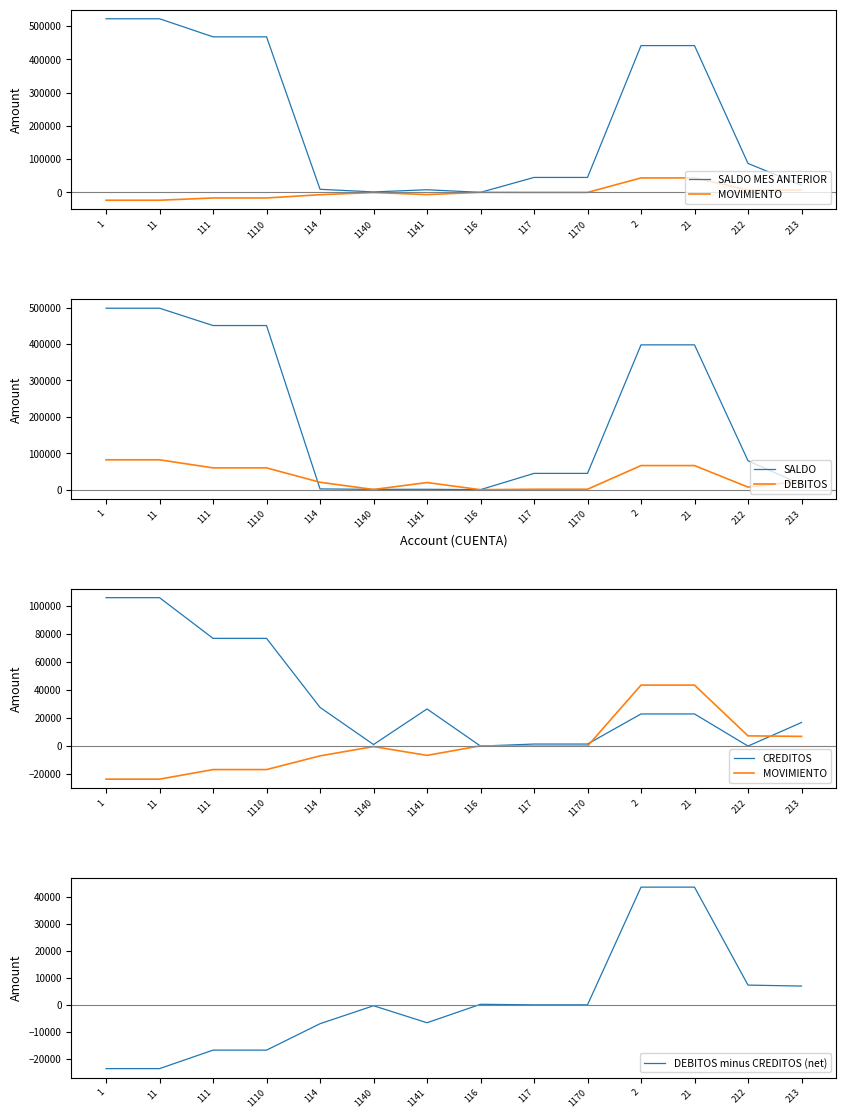

What is the total value across all series at 116?

958.9